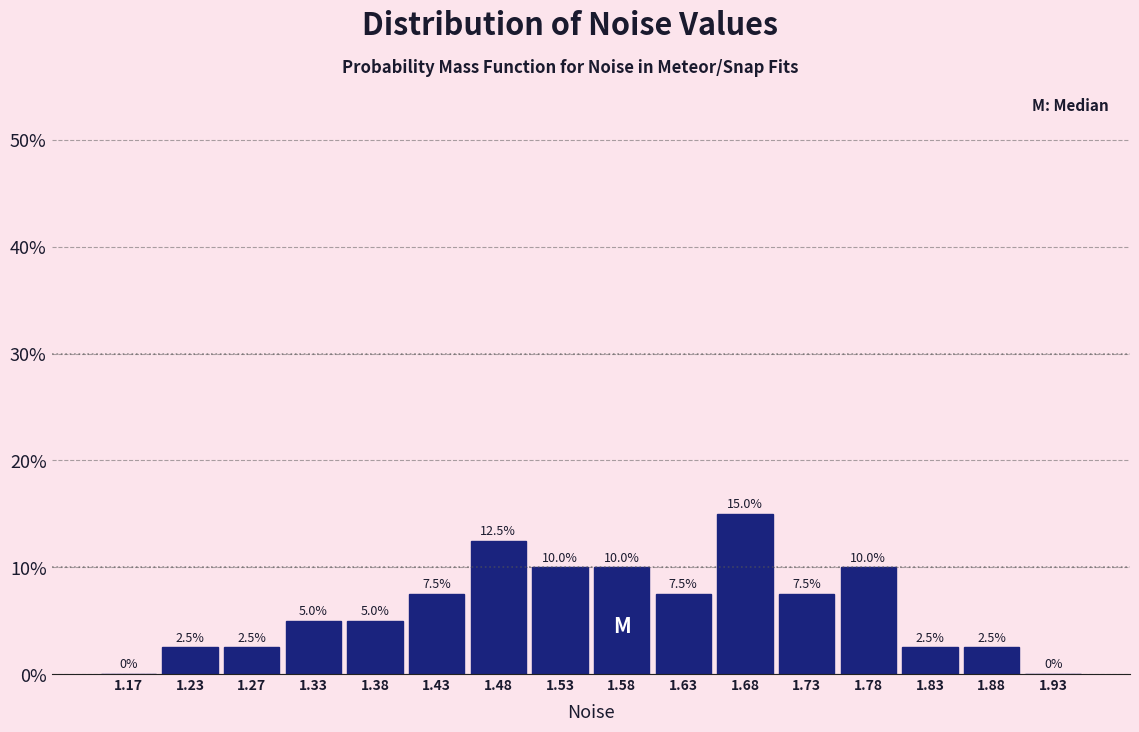

Which range on the x-axis has the tallest bar?

1.65 to 1.70